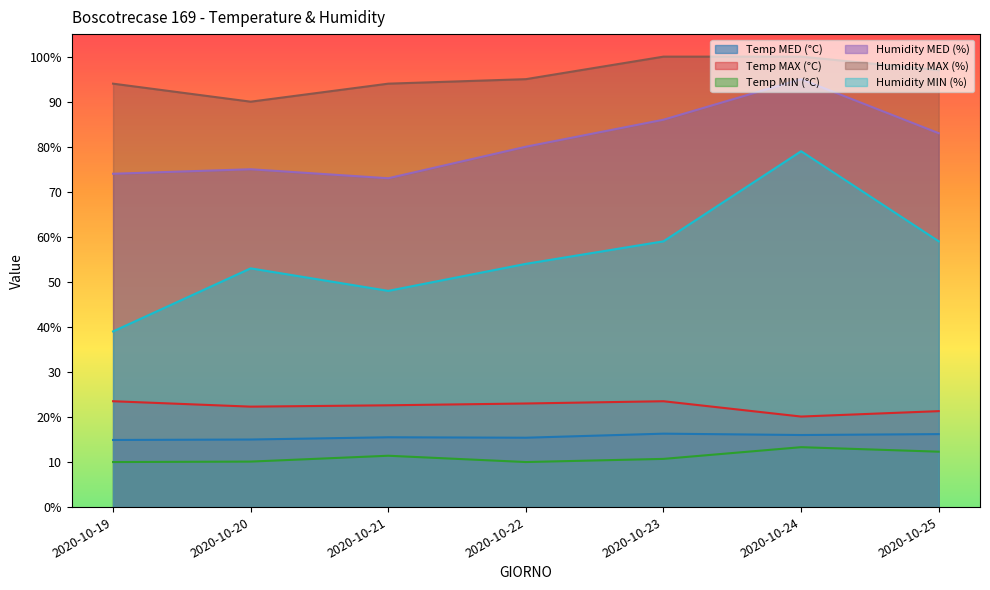

What is the smallest value displayed?

10.0